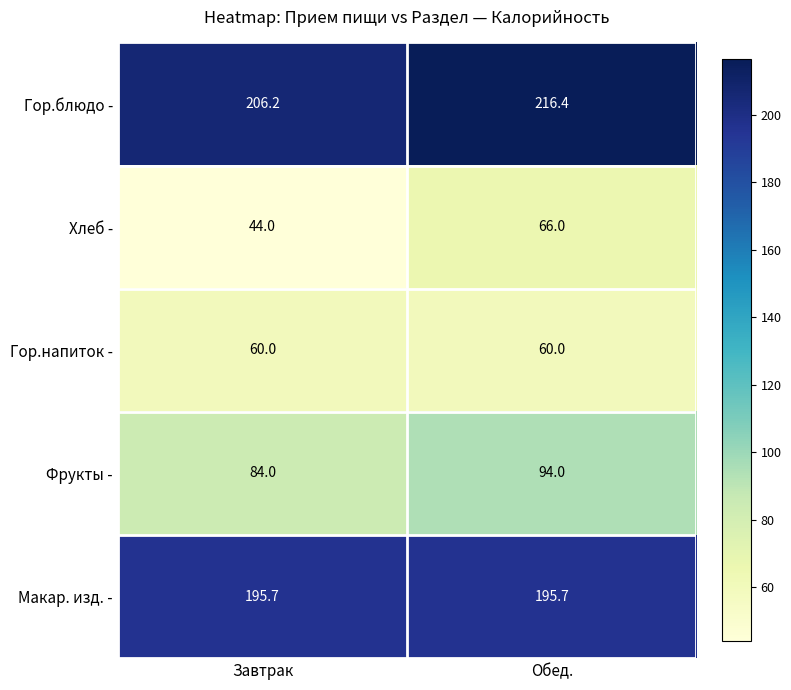

What is the maximum value shown in the chart?

216.4